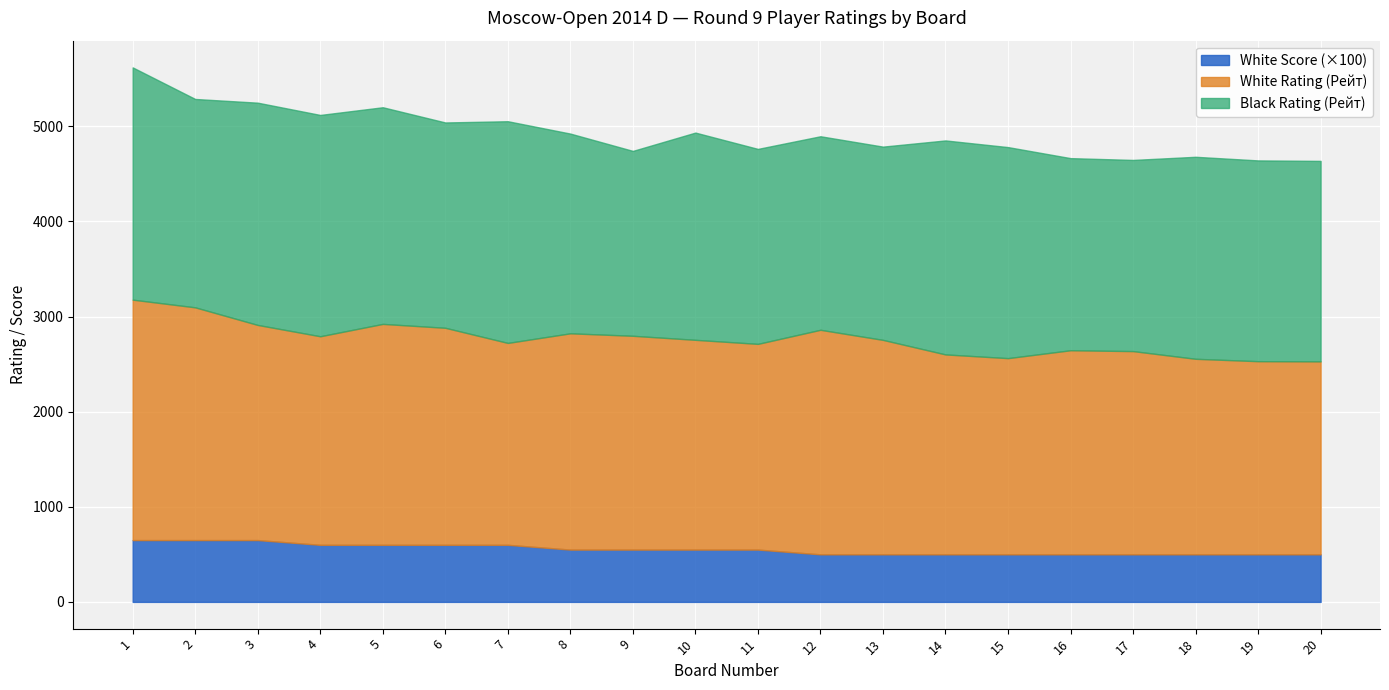

At which category is the sum across all series the highest?

1